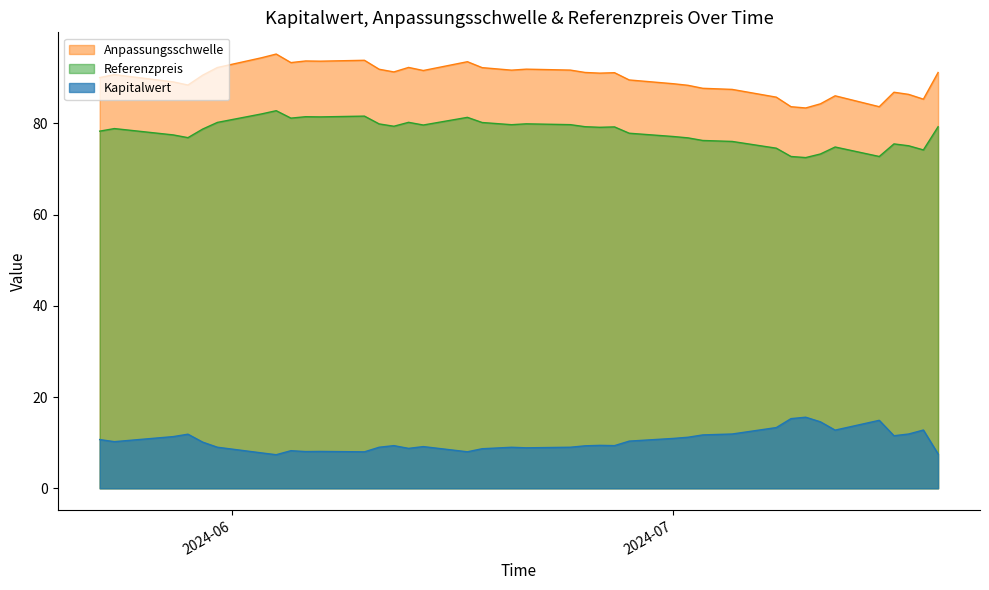

The value of Referenzpreis at 2024-06-25 is 132.2. True or false?

False